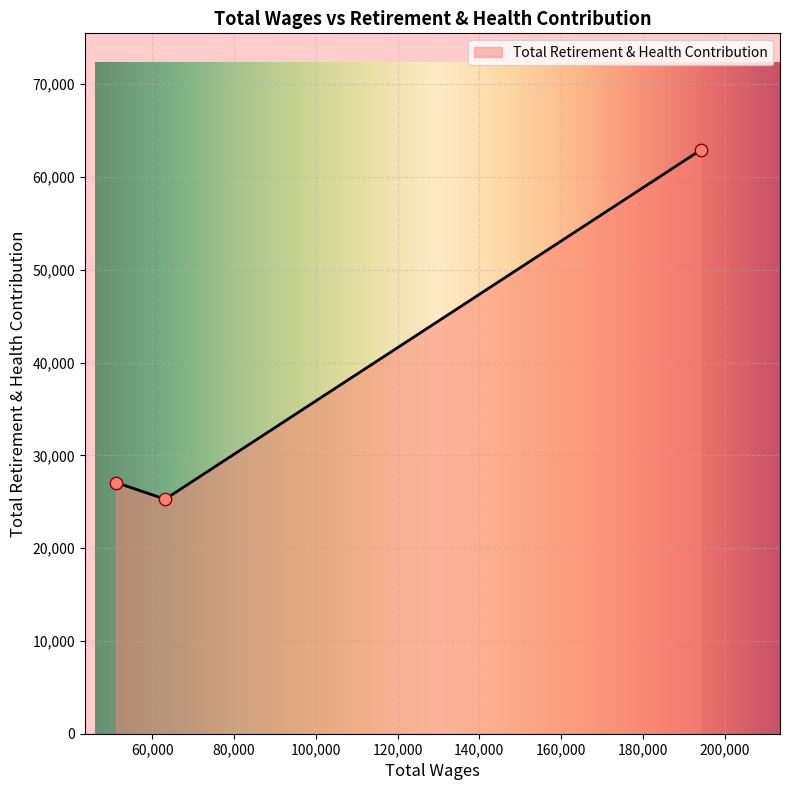

Between 51168.0 and 194135.0, which is larger?

194135.0